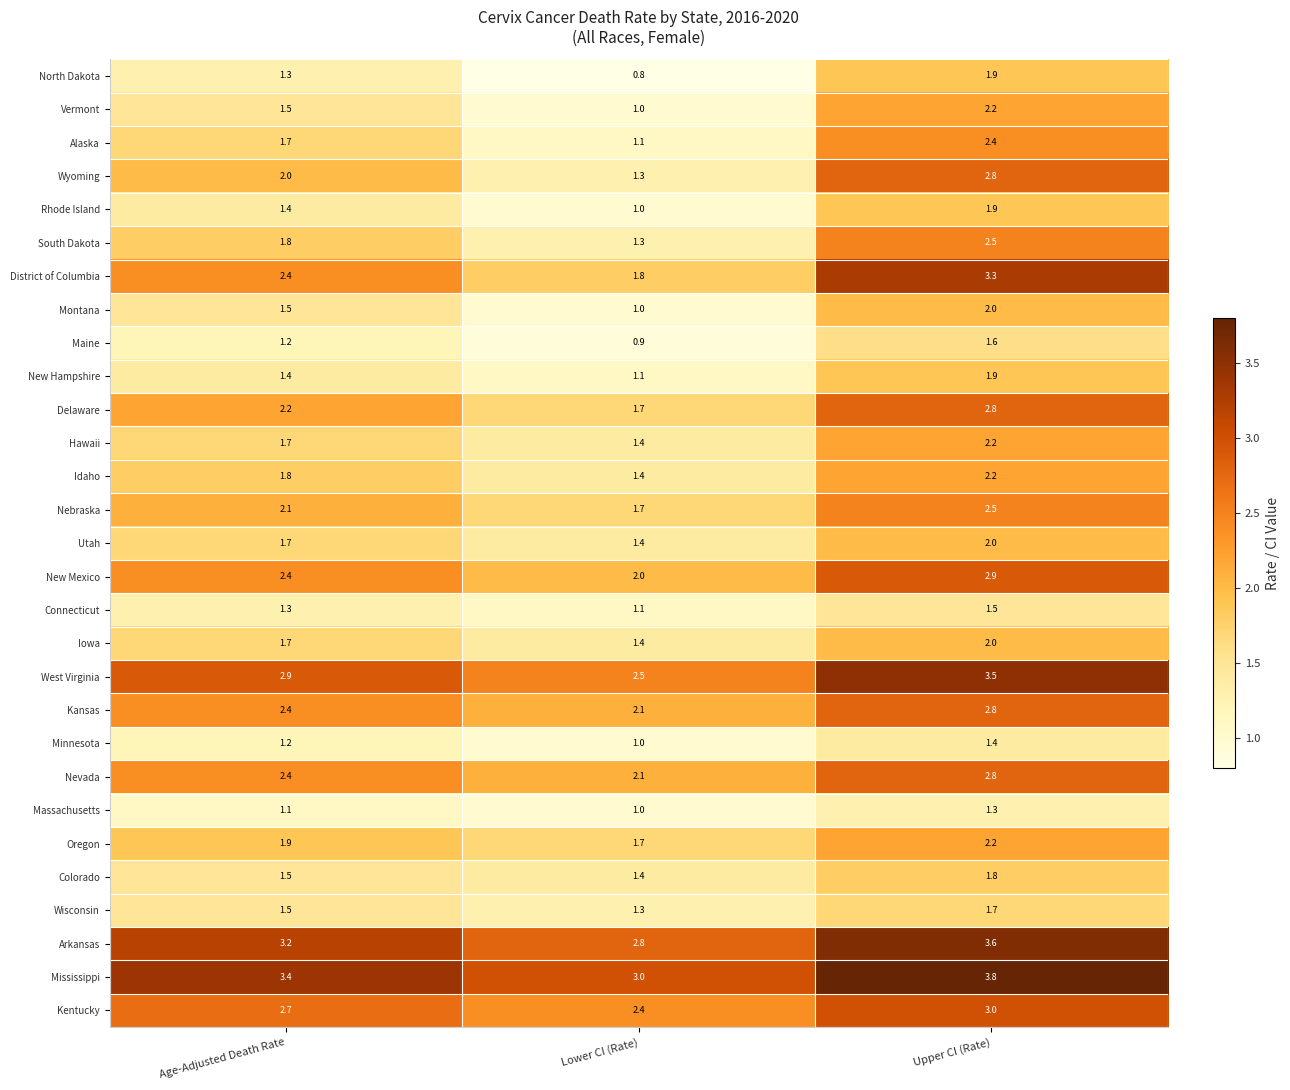

How many data points in District of Columbia are less than 2?

1